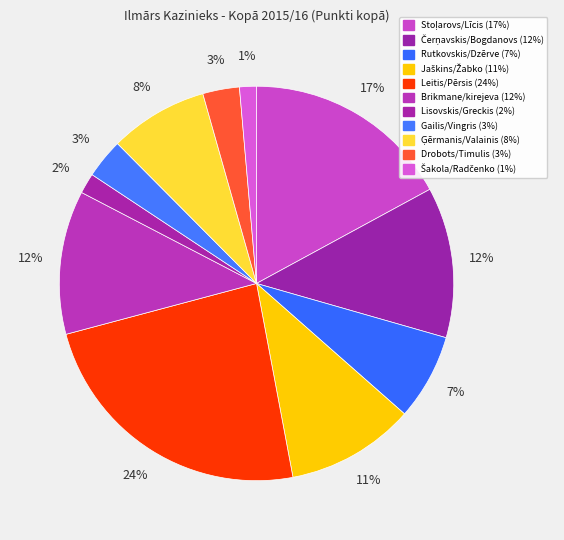

Does Drobots/Timulis represent more than half of the total?

No